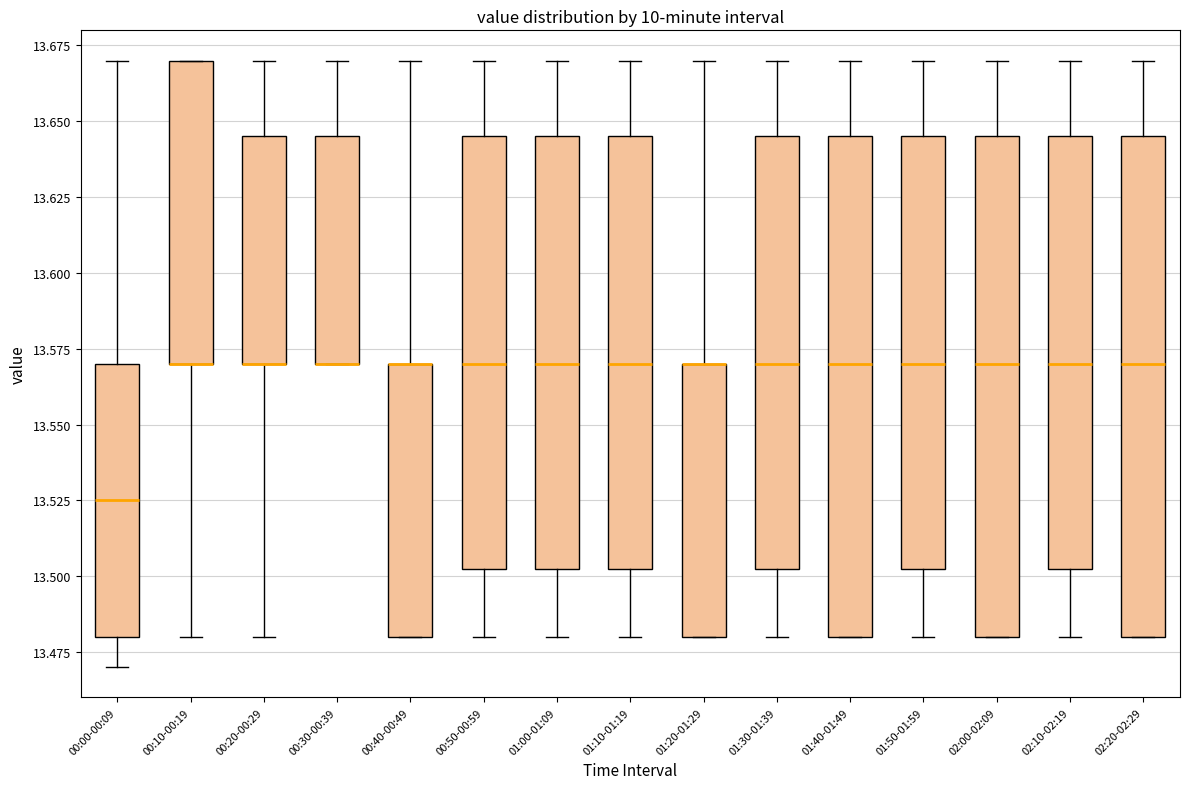

Reading left to right, transcribe this box plot: for each box, give where its median line is, the range the box spans, and where its two whiskers end, as read against the y-axis. The values are not printed on the chart, so give them approximately, as read against the axis.

00:00-00:09: median 13.525, box 13.480 to 13.570, whiskers 13.470 to 13.670
00:10-00:19: median 13.570 (drawn on the box's lower edge), box 13.570 to 13.670, whiskers 13.480 to 13.670
00:20-00:29: median 13.570 (drawn on the box's lower edge), box 13.570 to 13.645, whiskers 13.480 to 13.670
00:30-00:39: median 13.570 (drawn on the box's lower edge), box 13.570 to 13.645, whiskers 13.570 to 13.670
00:40-00:49: median 13.570 (drawn on the box's upper edge), box 13.480 to 13.570, whiskers 13.480 to 13.670
00:50-00:59: median 13.570, box 13.505 to 13.645, whiskers 13.480 to 13.670
01:00-01:09: median 13.570, box 13.505 to 13.645, whiskers 13.480 to 13.670
01:10-01:19: median 13.570, box 13.505 to 13.645, whiskers 13.480 to 13.670
01:20-01:29: median 13.570 (drawn on the box's upper edge), box 13.480 to 13.570, whiskers 13.480 to 13.670
01:30-01:39: median 13.570, box 13.505 to 13.645, whiskers 13.480 to 13.670
01:40-01:49: median 13.570, box 13.480 to 13.645, whiskers 13.480 to 13.670
01:50-01:59: median 13.570, box 13.505 to 13.645, whiskers 13.480 to 13.670
02:00-02:09: median 13.570, box 13.480 to 13.645, whiskers 13.480 to 13.670
02:10-02:19: median 13.570, box 13.505 to 13.645, whiskers 13.480 to 13.670
02:20-02:29: median 13.570, box 13.480 to 13.645, whiskers 13.480 to 13.670